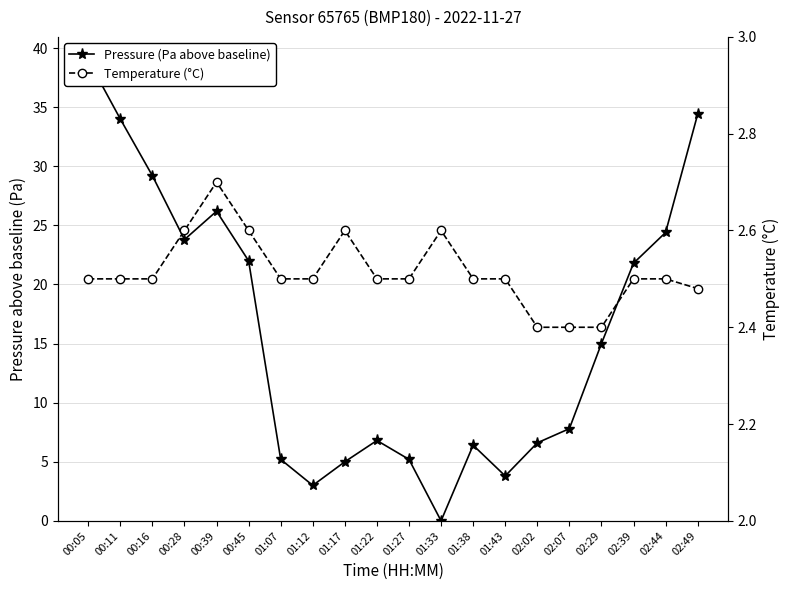

Which series ends up on top after the final intersection of Pressure (Pa above baseline) and Temperature (°C)?

Pressure (Pa above baseline)